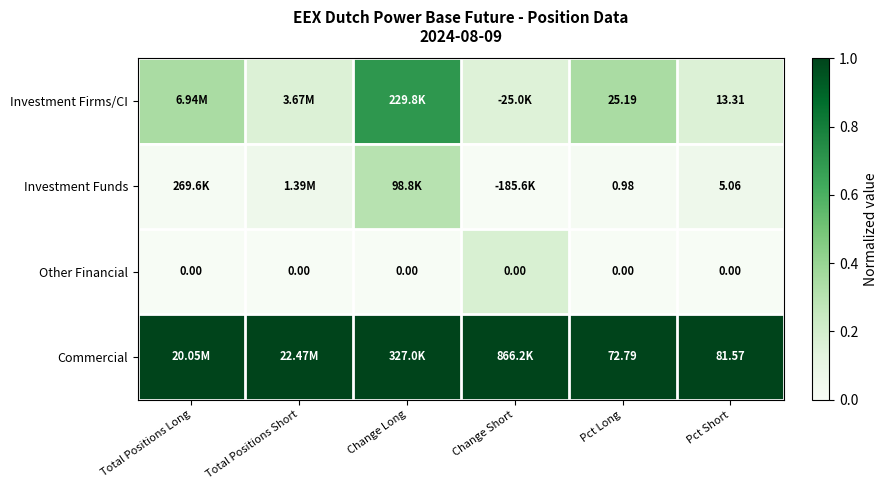

At Pct Short, list the series in order from smallest to largest.

Other Financial, Investment Funds, Investment Firms/CI, Commercial